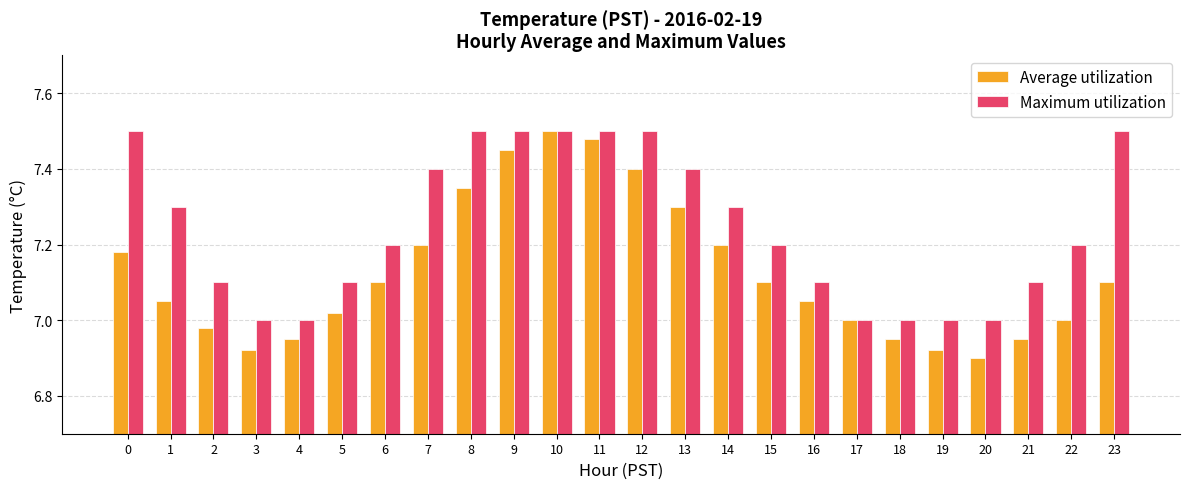

What is the difference between the highest and lowest values at 14?

0.1